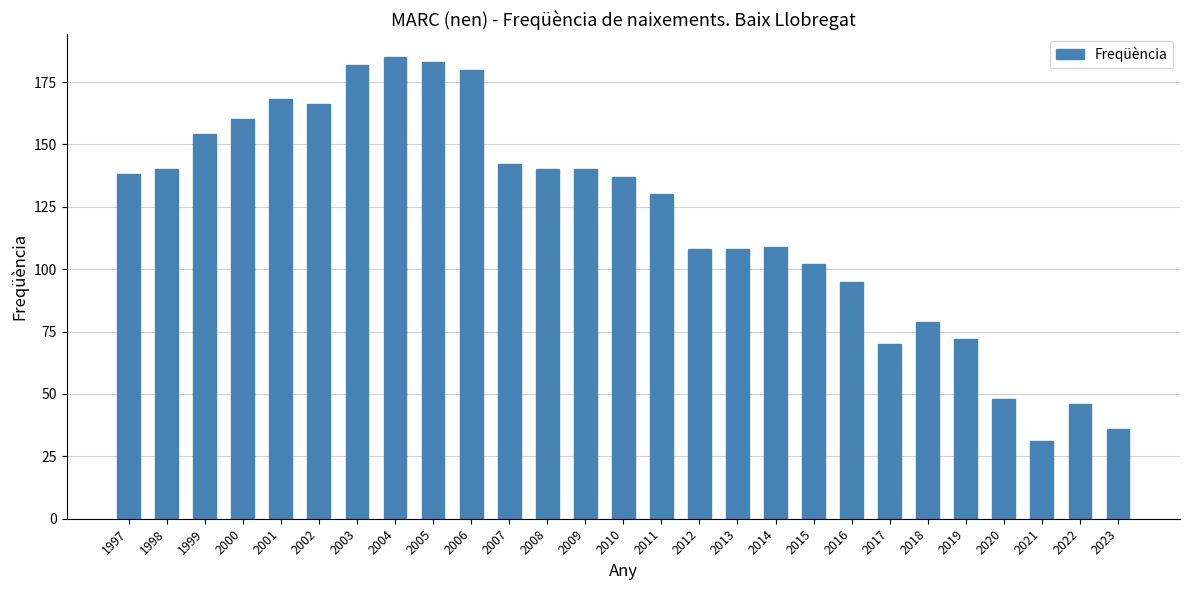

What is the maximum value shown in the chart?

185